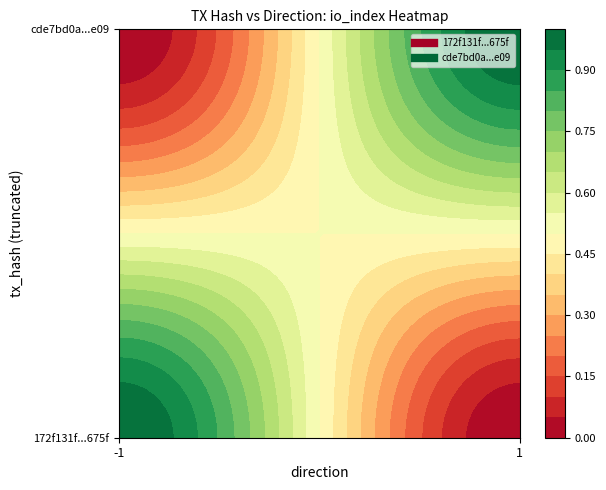

The value of 172f131f4294dd68bf779da96682617fb76675f at direction_-1 is 2. True or false?

False